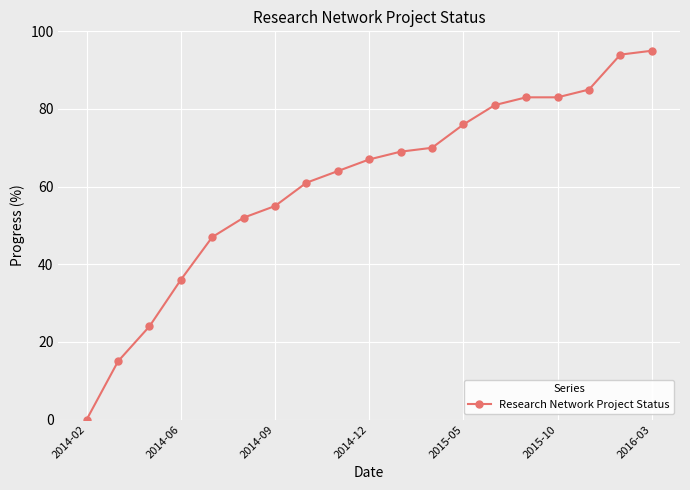

What is the value of the 8th point from the left?

61